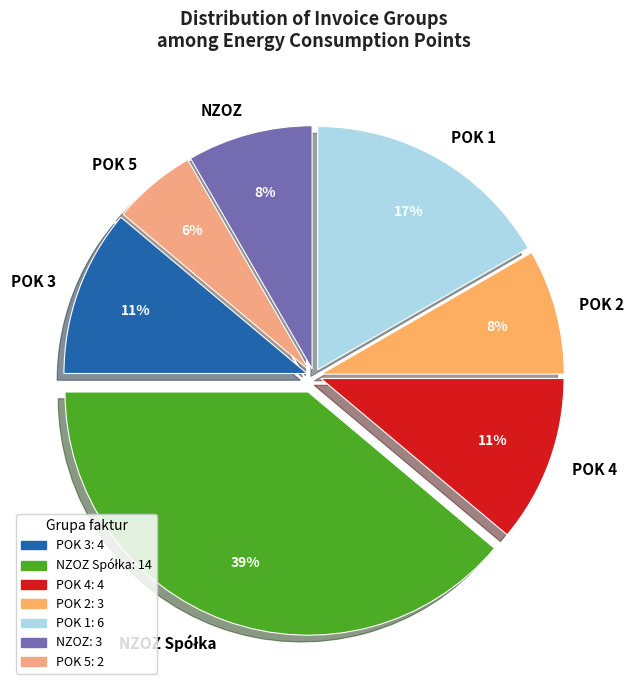

Is there a majority slice in this chart?

No